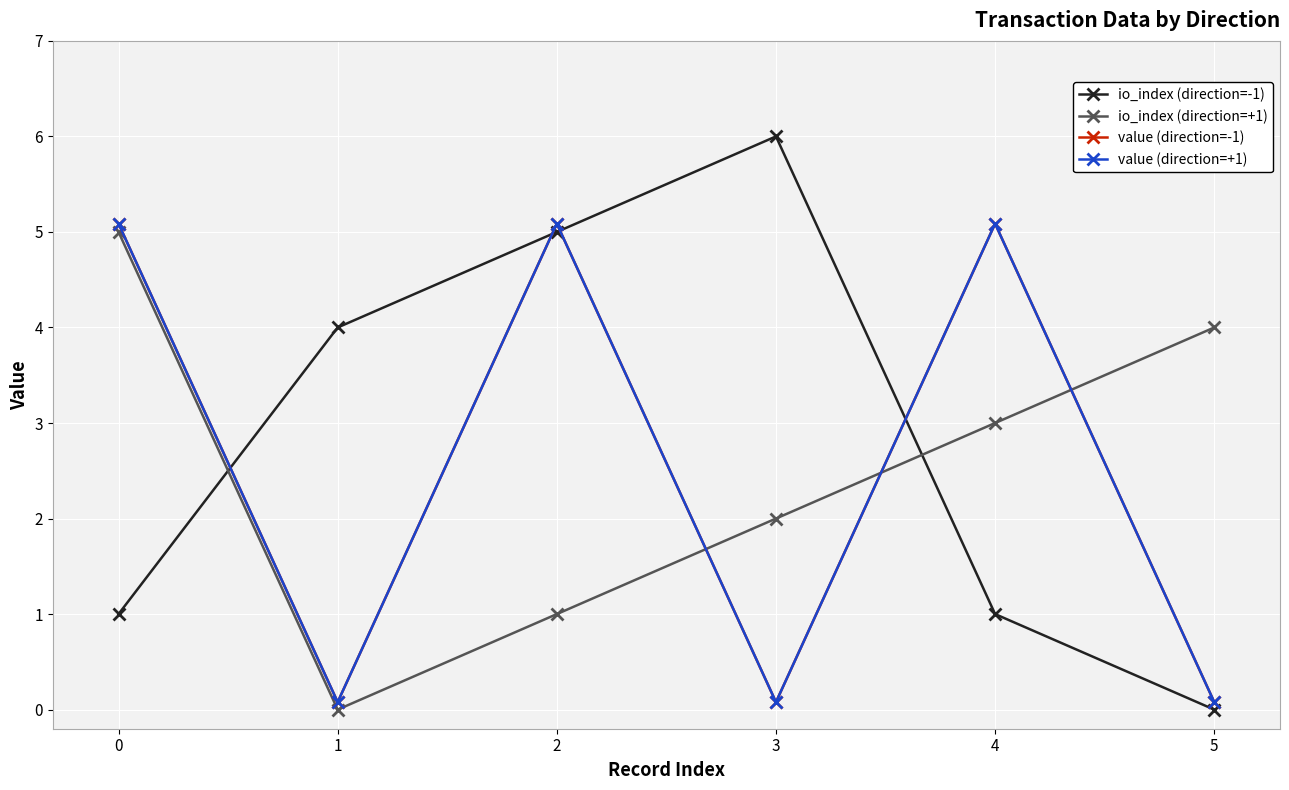

Reading left to right, transcribe all the data shown in this chart.

io_index (direction=-1): 1.0	4.0	5.0	6.0	1.0	0.0
io_index (direction=+1): 5.0	0.0	1.0	2.0	3.0	4.0
value (direction=-1): 5.1	0.1	5.1	0.1	5.1	0.1
value (direction=+1): 5.1	0.1	5.1	0.1	5.1	0.1